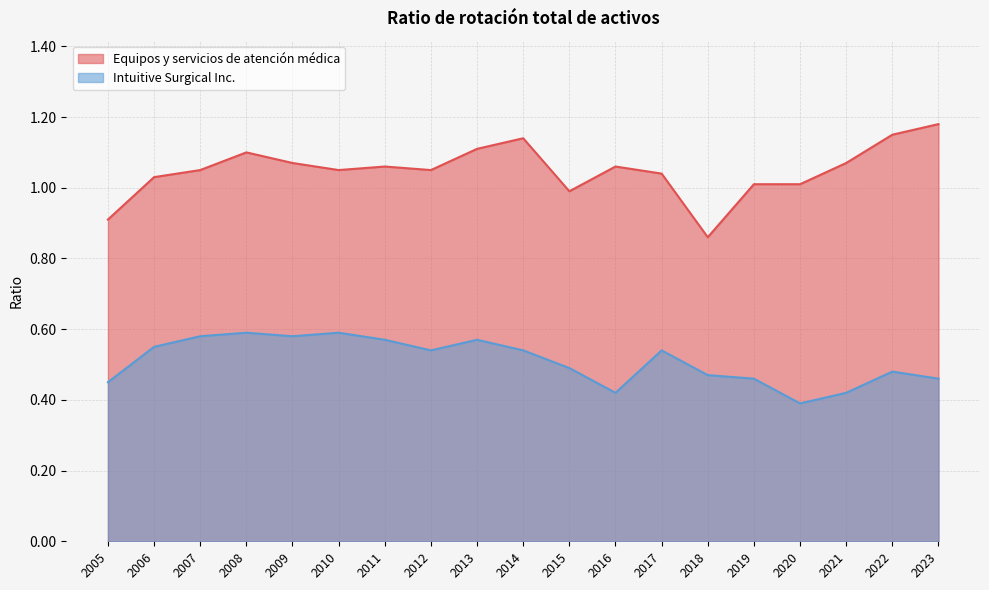

True or false: Equipos y servicios de atención médica and Intuitive Surgical Inc. cross at least once.

False